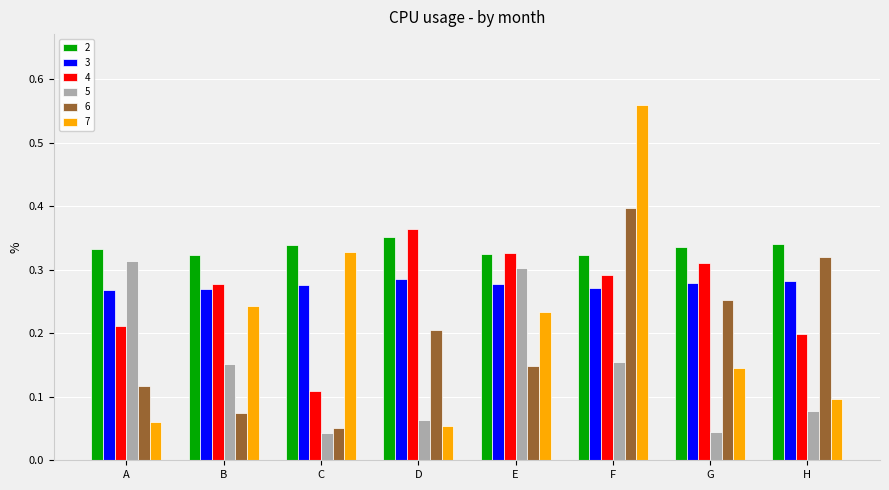

At how many categories does at least one series exceed 0?

8